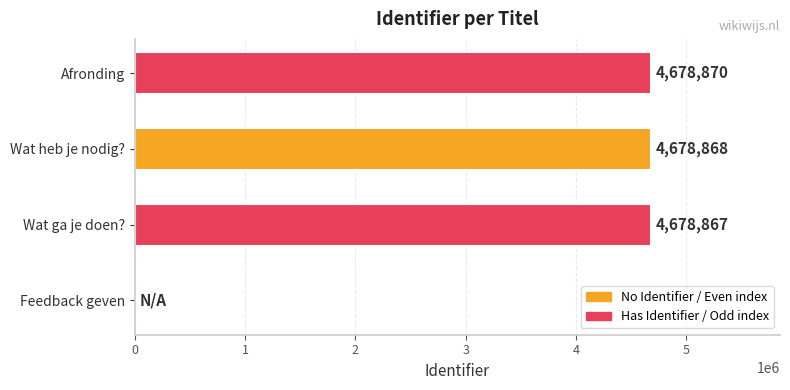

Which category has the highest value across all series?

Afronding